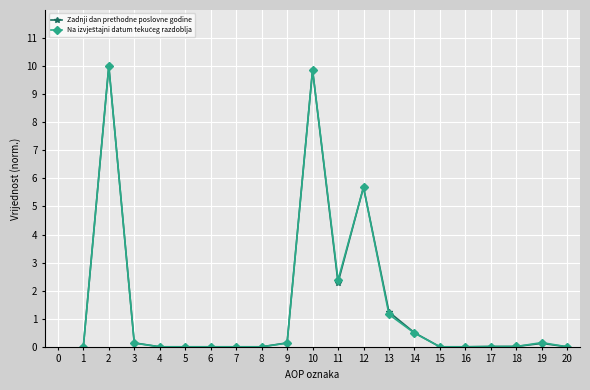

Is this an area chart (filled region under the line)?

No